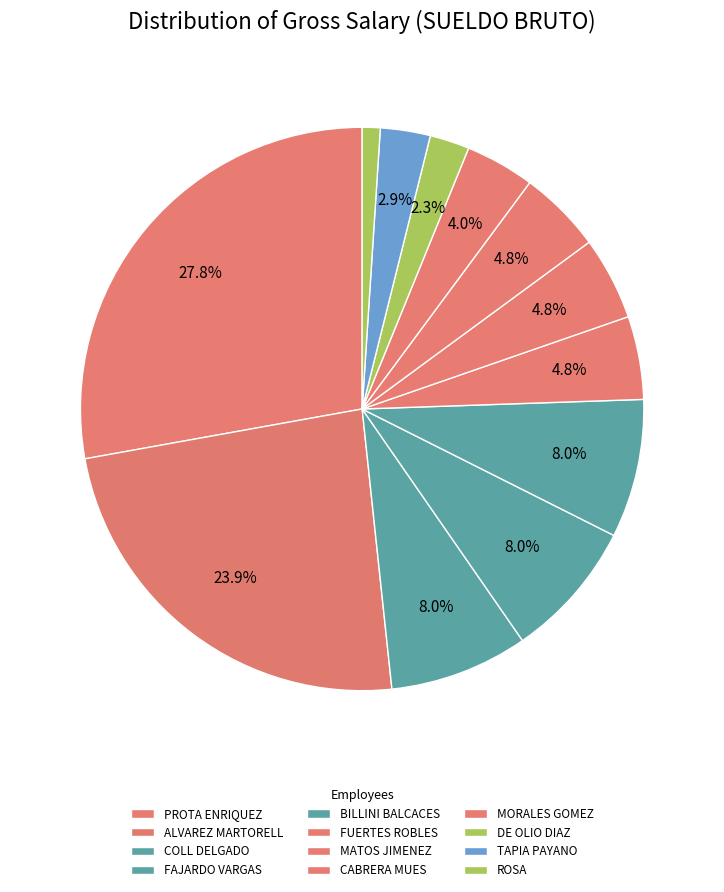

To the nearest percent, what is the average slice percentage?

8%